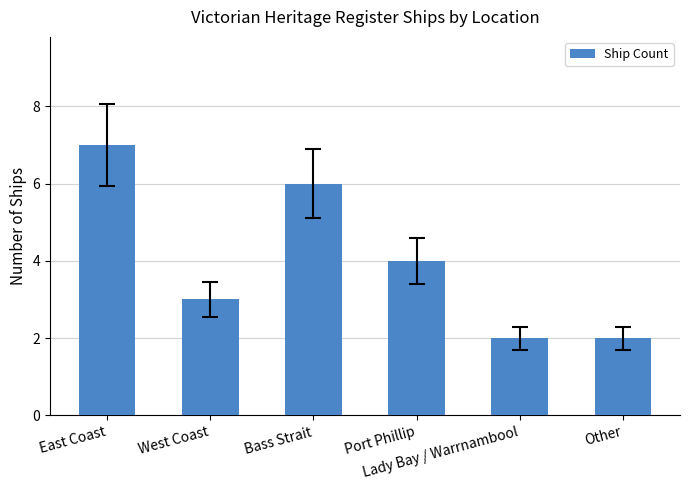

What is the difference between the values at Lady Bay / Warrnambool and Port Phillip?

2